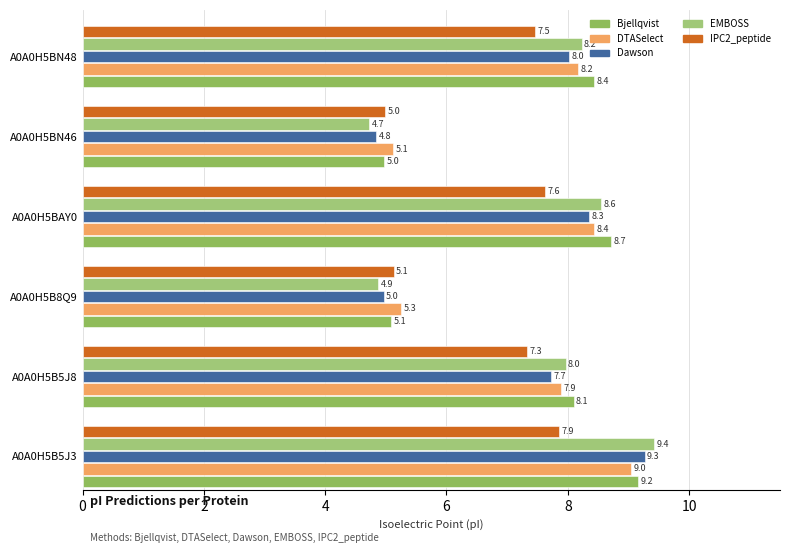

At how many categories does at least one series exceed 8?

4